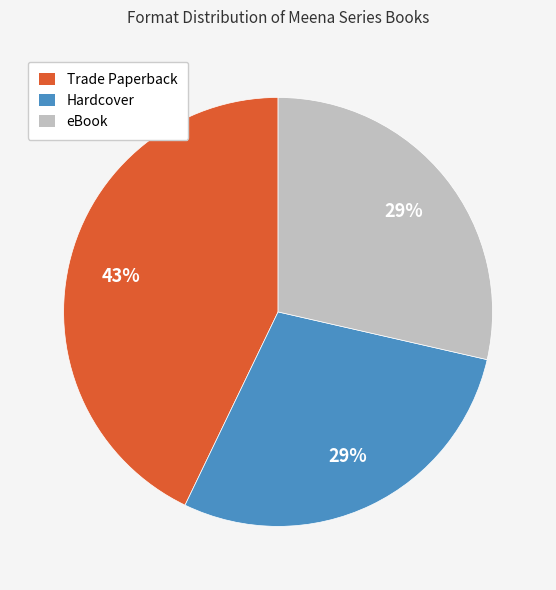

Is the sum of eBook and Hardcover greater than half?

Yes